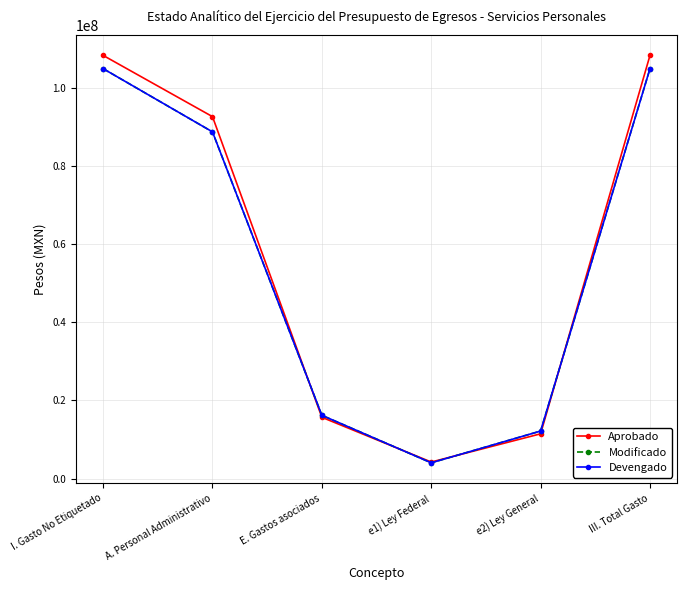

What is the label of the 6th point from the right?

I. Gasto No Etiquetado